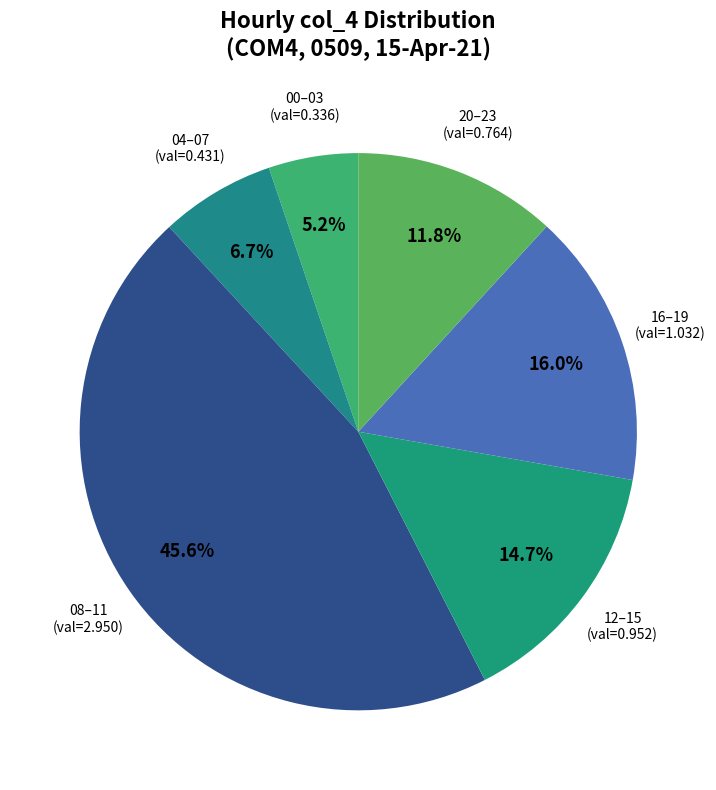

Combined, what portion of the pie is 00–03 and 08–11?

50.8%